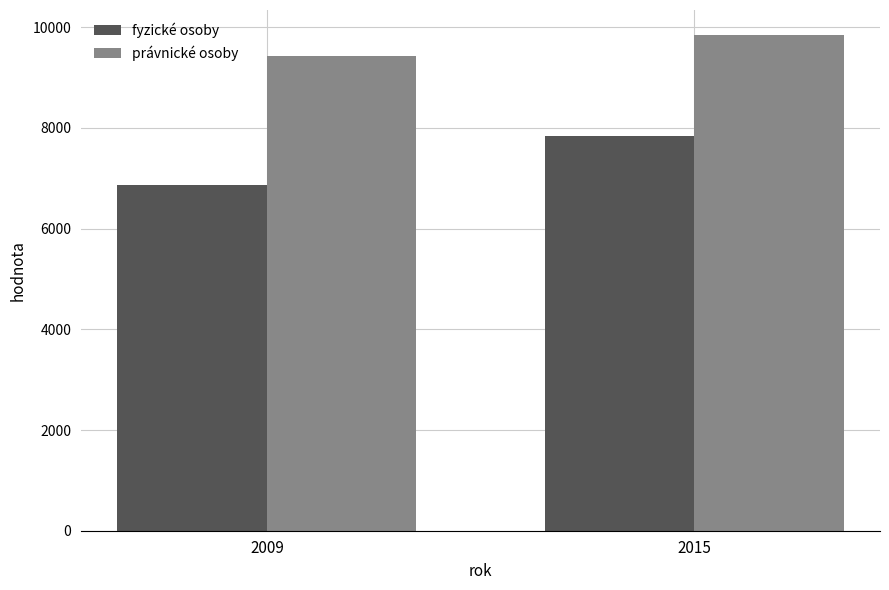

Rank the series by their maximum value, from highest to lowest.

právnické osoby, fyzické osoby